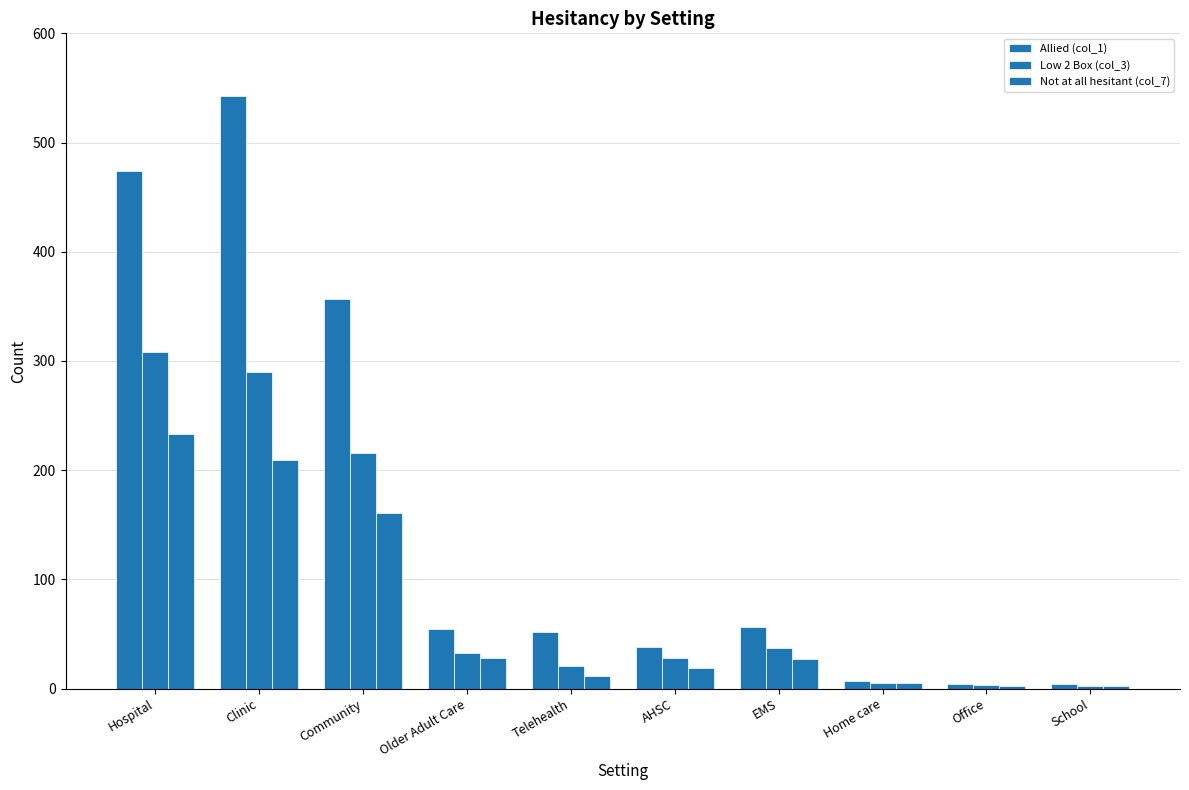

Which series changed the most between Telehealth and EMS?

Low 2 Box (col_3)